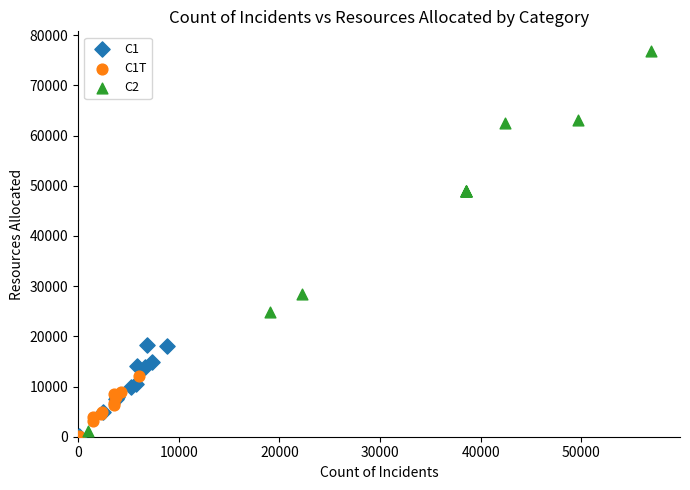

Which series has the widest spread of Y values?

C2